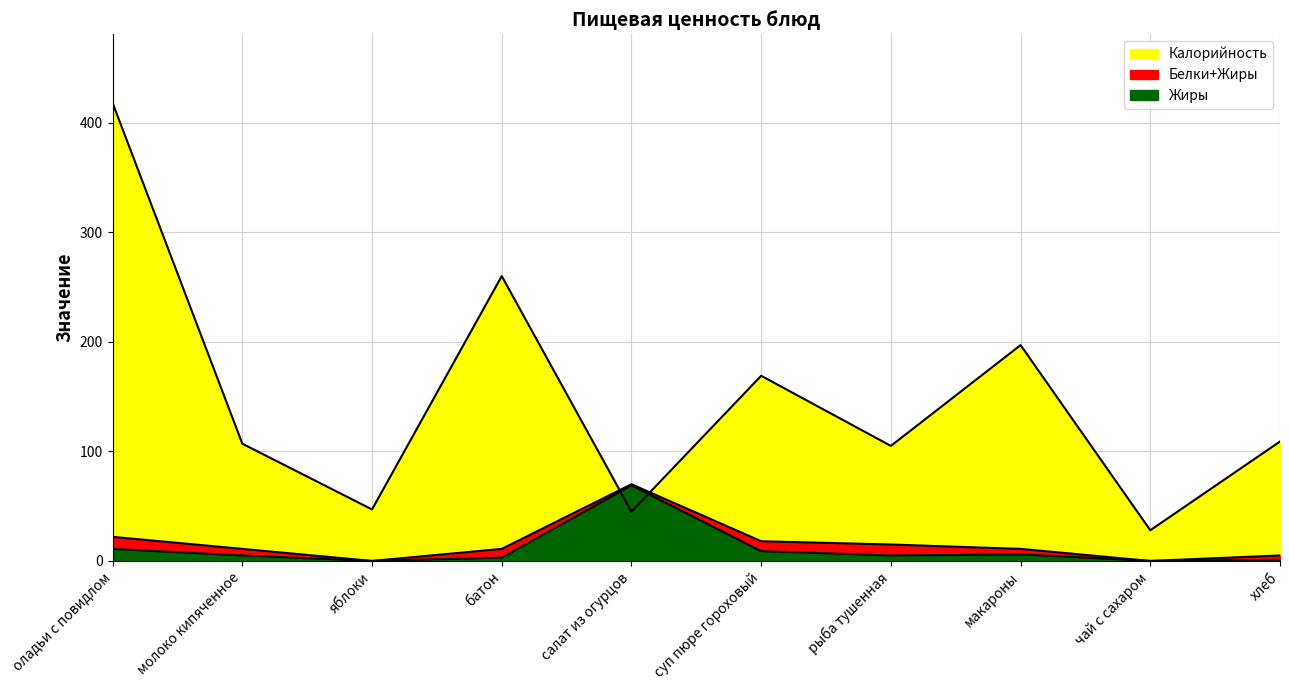

What is the spread (max minus min) of values at яблоки?

47